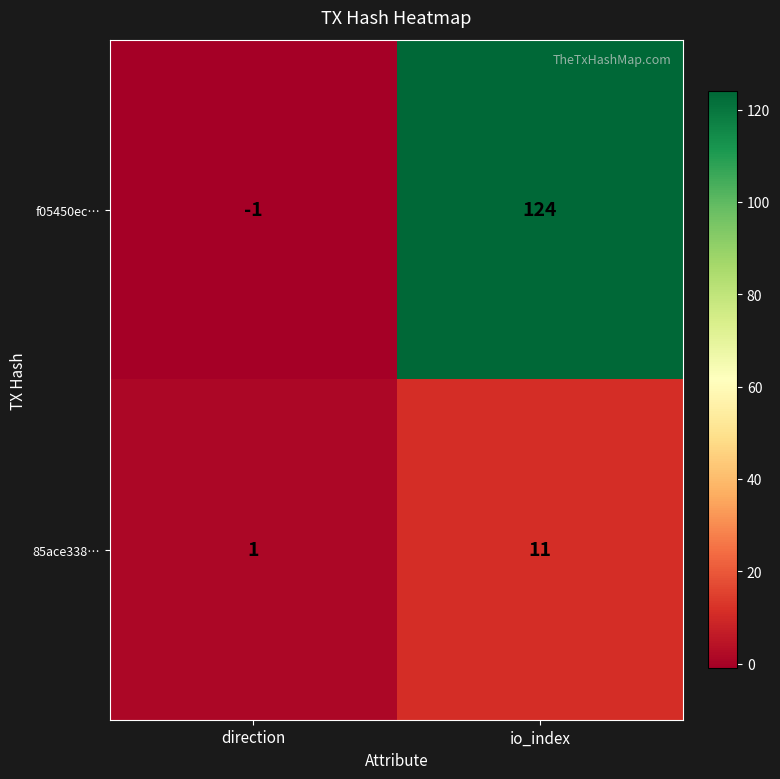

What is the average value of the 85ace338… series?

6